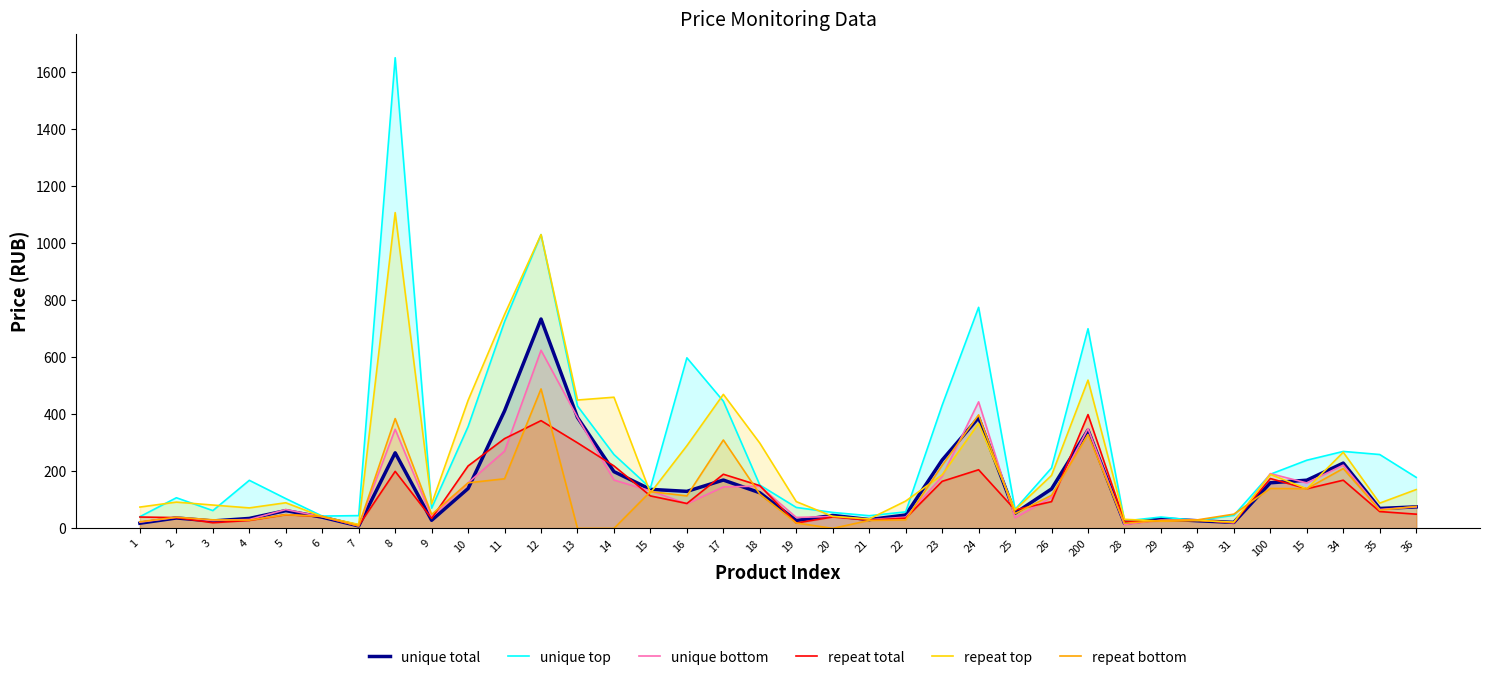

How many interior local valleys does the unique total series have?

10